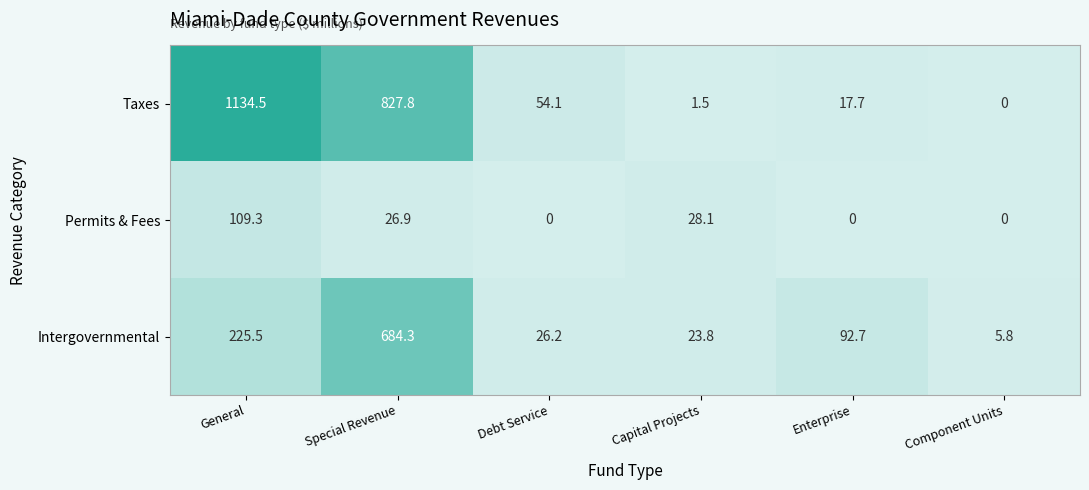

Is it true that Permits & Fees equals 28.1 at Capital Projects?

True